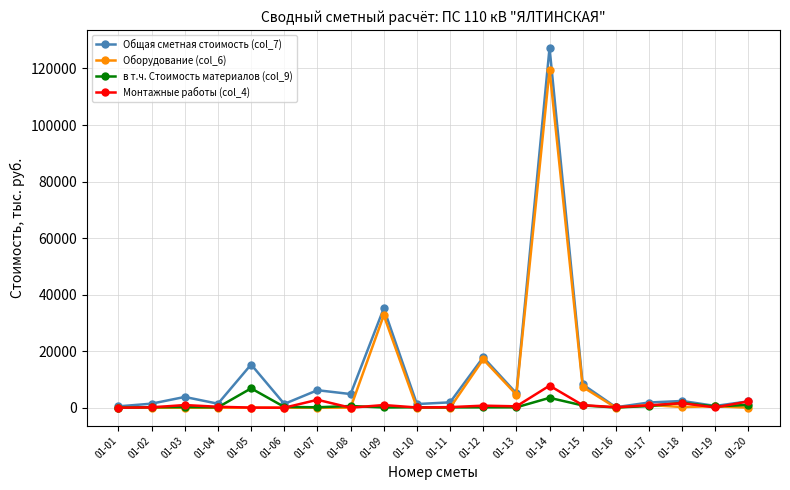

True or false: в т.ч. Стоимость материалов (col_9) and Оборудование (col_6) cross at least once.

True